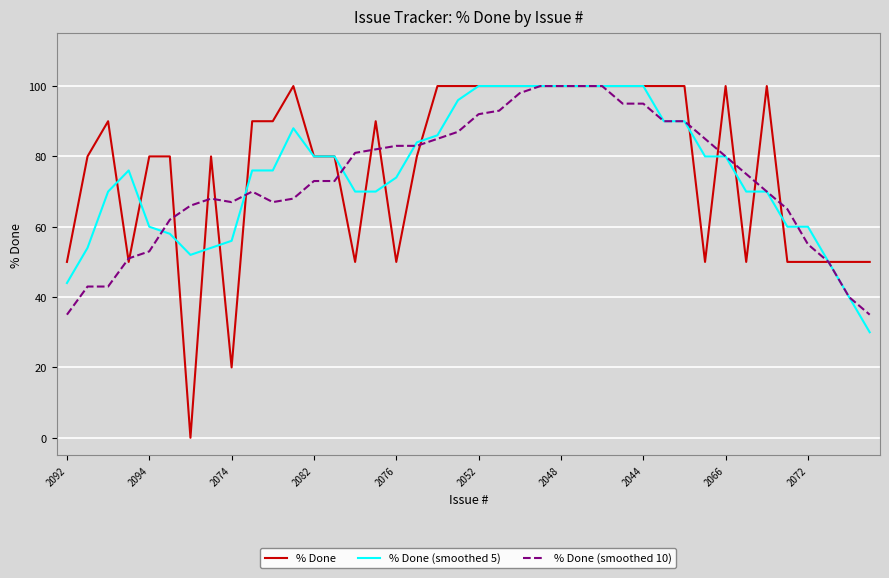

Reading left to right, transcribe all the data shown in this chart.

% Done: 50	80	90	50	80	80	0	80	20	90	90	100	80	80	50	90	50	80	100	100	100	100	100	100	100	100	100	100	100	100	100	50	100	50	100	50	50	50	50	50
% Done (smoothed 5): 44	54	70	76	60	58	52	54	56	76	76	88	80	80	70	70	74	84	86	96	100	100	100	100	100	100	100	100	100	90	90	80	80	70	70	60	60	50	40	30
% Done (smoothed 10): 35	43	43	51	53	62	66	68	67	70	67	68	73	73	81	82	83	83	85	87	92	93	98	100	100	100	100	95	95	90	90	85	80	75	70	65	55	50	40	35